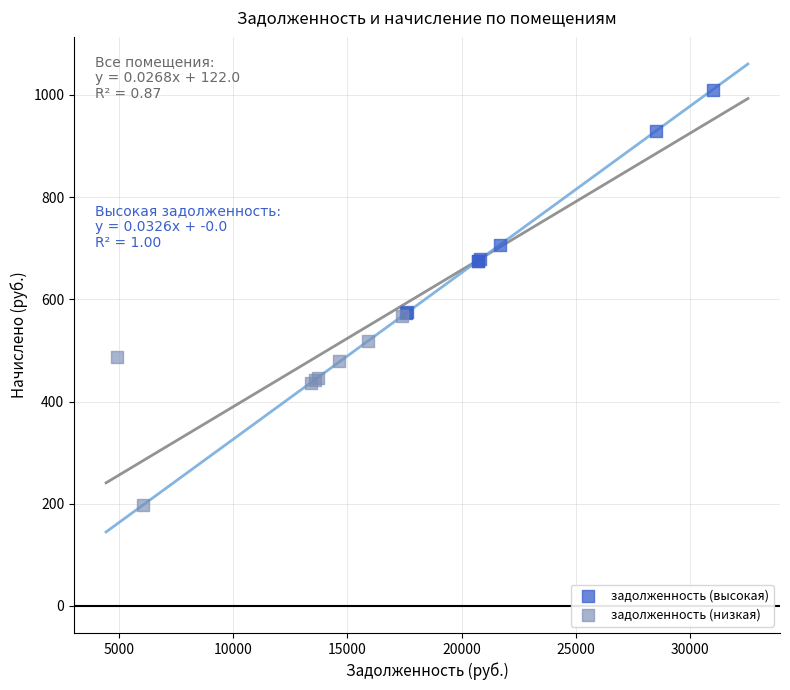

Which series contains the highest Y value?

задолженность (высокая)